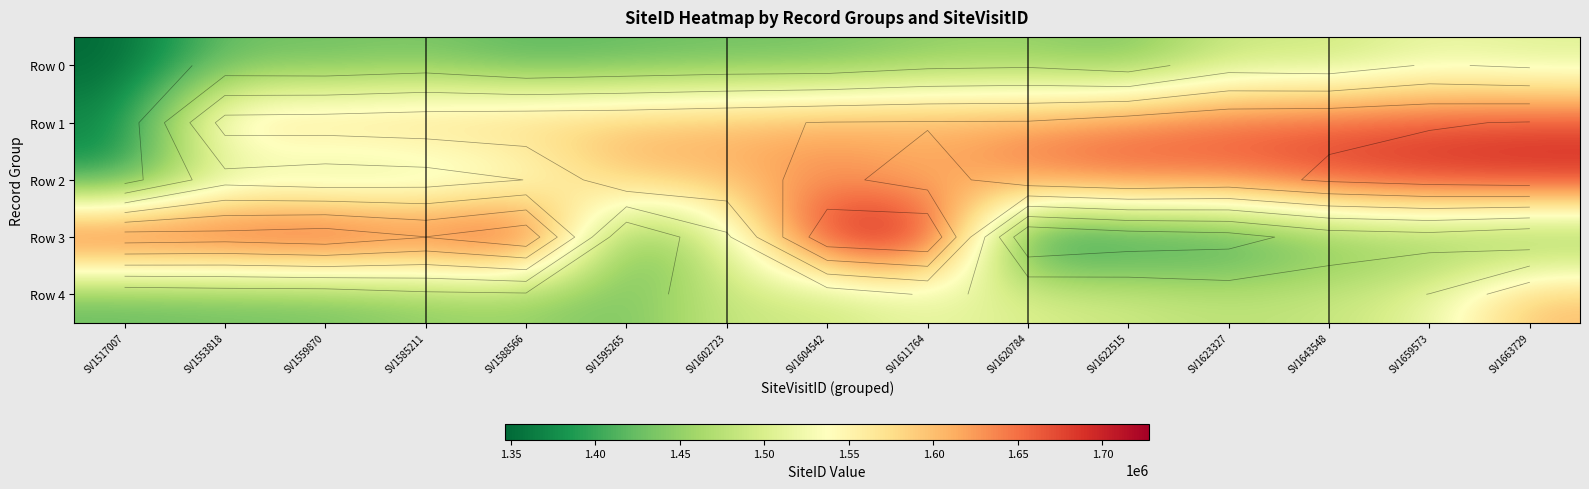

At which label is Row 2 closest to 1541035?

SV1588566